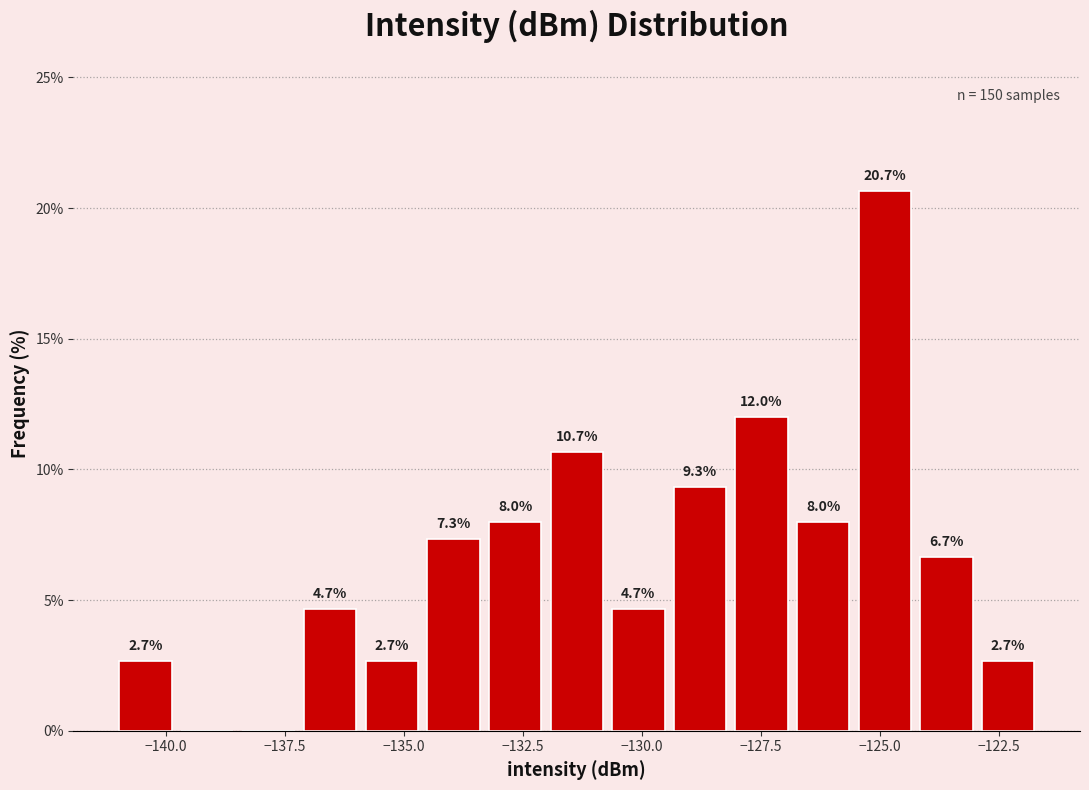

Around what value on the x-axis is the tallest bar? Give the approximate position of its centre, as read against the axis.

-125.0